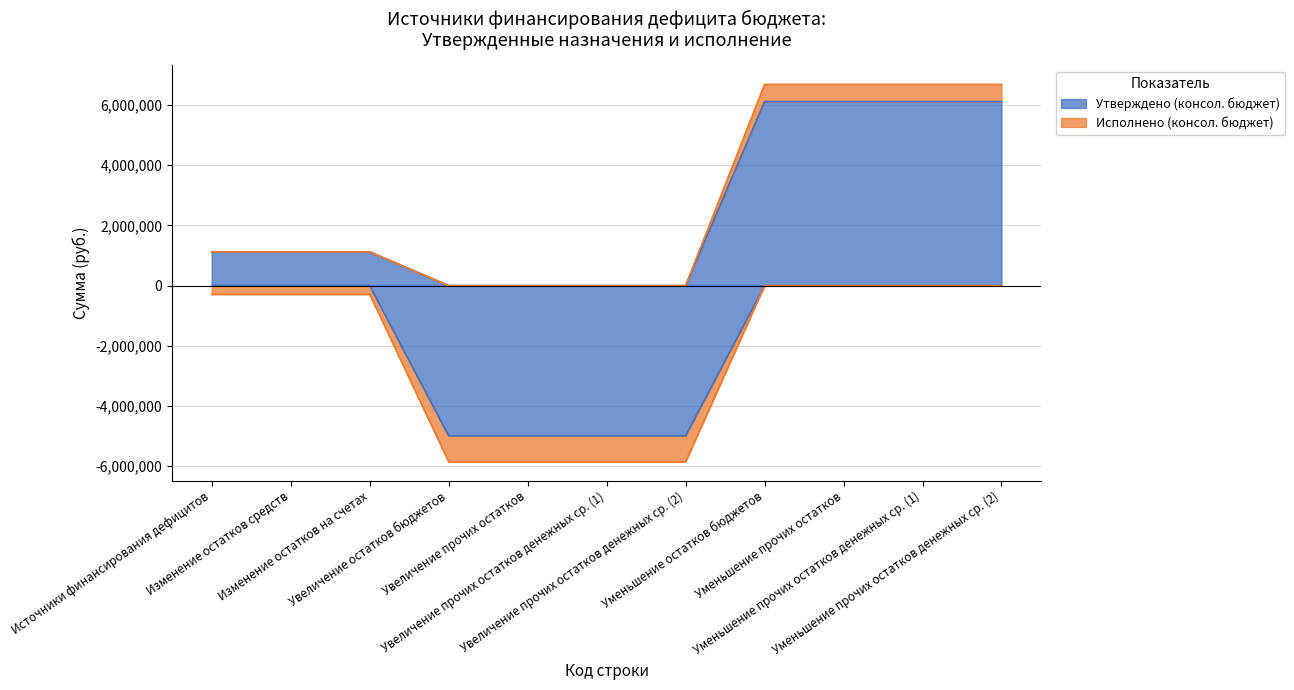

List the series in order of their overall mean, lowest first.

Исполнено (консол. бюджет), Утверждено (консол. бюджет)